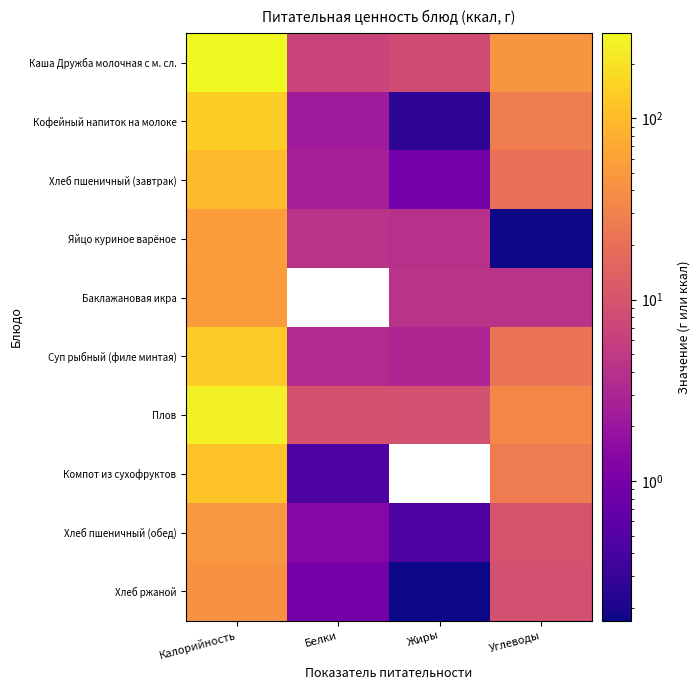

At how many categories does at least one series exceed 188?

1